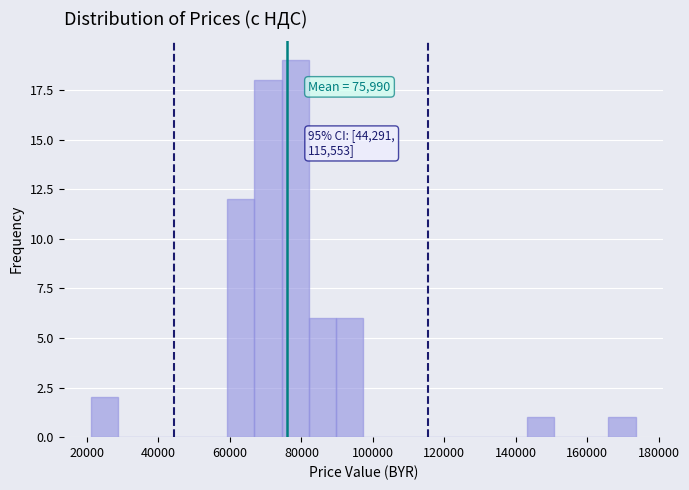

Around what value on the x-axis is the tallest bar? Give the approximate position of its centre, as read against the axis.

78000